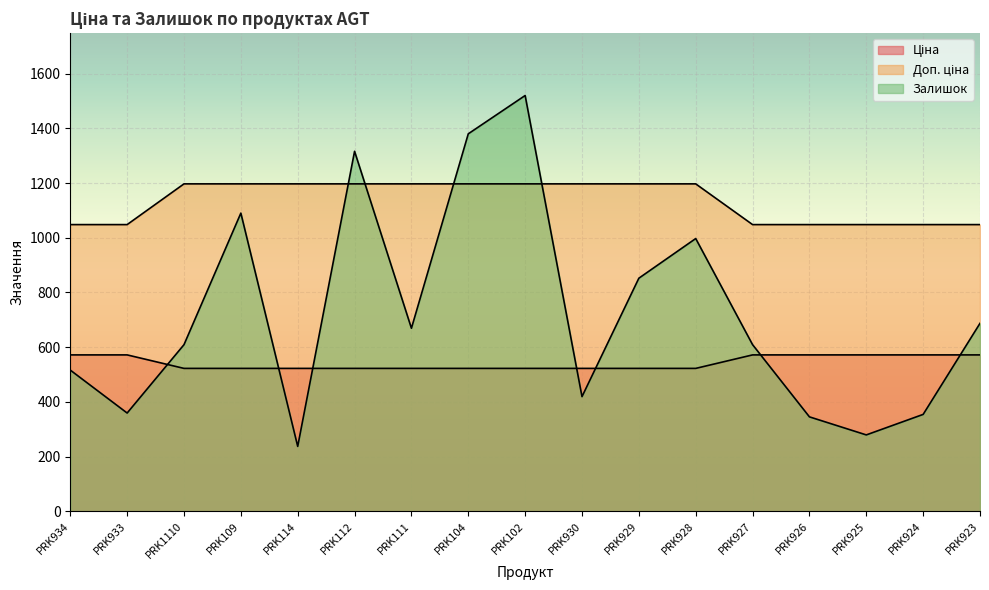

Reading right to left, list all the values displayed in this chart.

Ціна: PRK923=571.6	PRK924=571.6	PRK925=571.6	PRK926=571.6	PRK927=571.6	PRK928=522.2	PRK929=522.2	PRK930=522.2	PRK102=522.2	PRK104=522.2	PRK111=522.2	PRK112=522.2	PRK114=522.2	PRK109=522.2	PRK1110=522.2	PRK933=571.6	PRK934=571.6
Доп. ціна: PRK923=1048.0	PRK924=1048.0	PRK925=1048.0	PRK926=1048.0	PRK927=1048.0	PRK928=1197.0	PRK929=1197.0	PRK930=1197.0	PRK102=1197.0	PRK104=1197.0	PRK111=1197.0	PRK112=1197.0	PRK114=1197.0	PRK109=1197.0	PRK1110=1197.0	PRK933=1048.0	PRK934=1048.0
Залишок: PRK923=687.0	PRK924=354.0	PRK925=279.0	PRK926=345.0	PRK927=609.0	PRK928=997.0	PRK929=852.0	PRK930=419.0	PRK102=1520.0	PRK104=1380.0	PRK111=669.0	PRK112=1316.0	PRK114=237.0	PRK109=1090.0	PRK1110=609.0	PRK933=359.0	PRK934=516.0